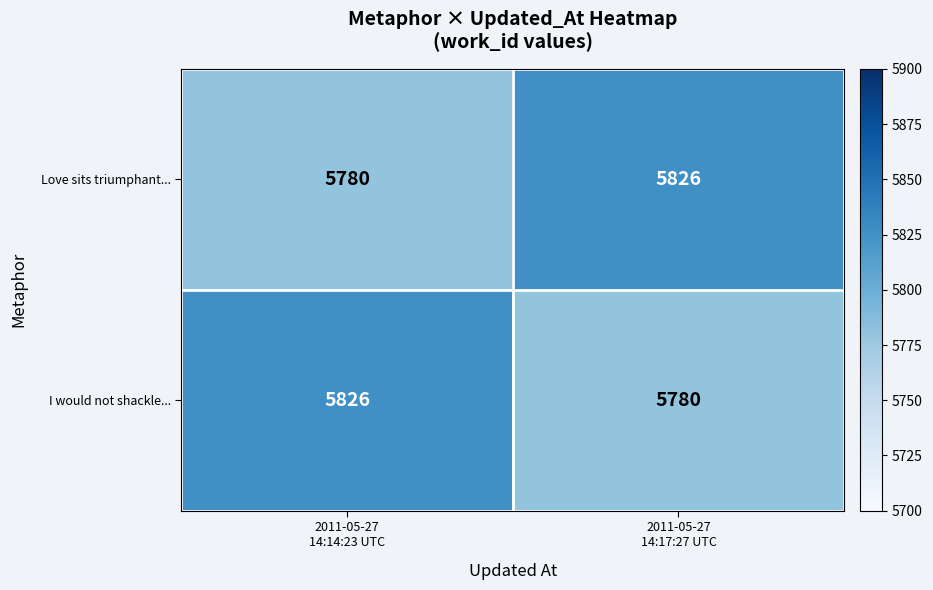

What is the maximum value shown in the chart?

5826